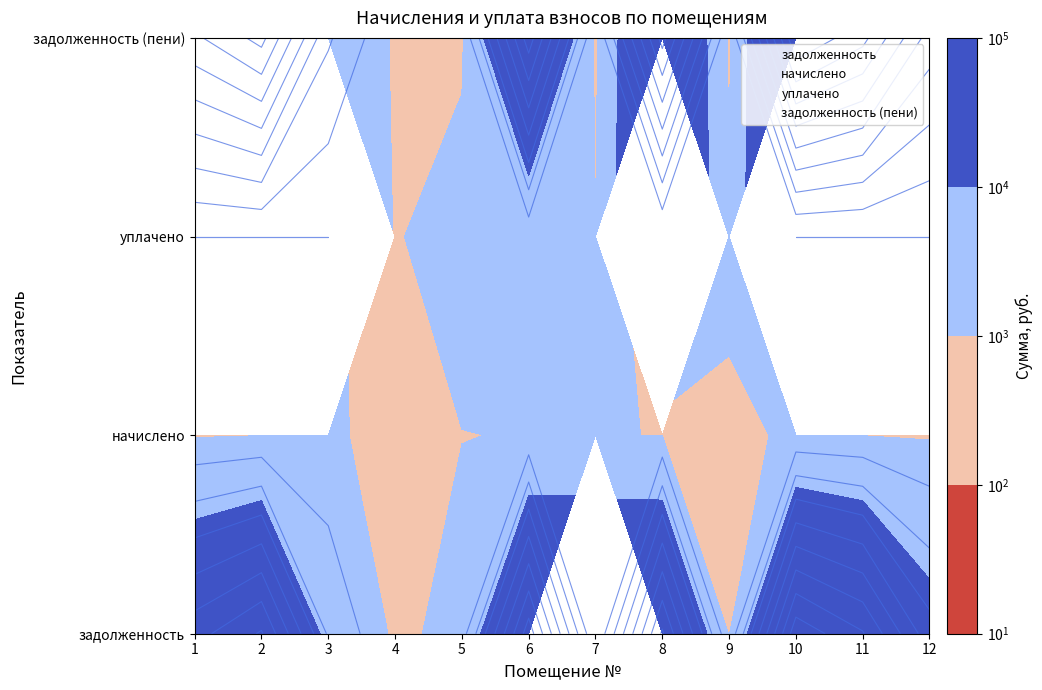

List the series in order of their peak value, lowest first.

задолженность, начислено, уплачено, задолженность (пени)